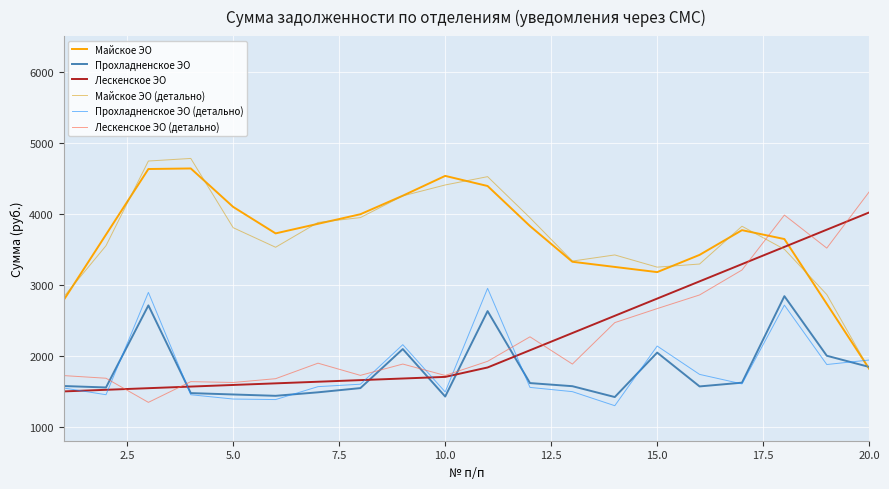

Which series ends up on top after the final intersection of Майское ЭО (детально) and Лескенское ЭО (детально)?

Лескенское ЭО (детально)